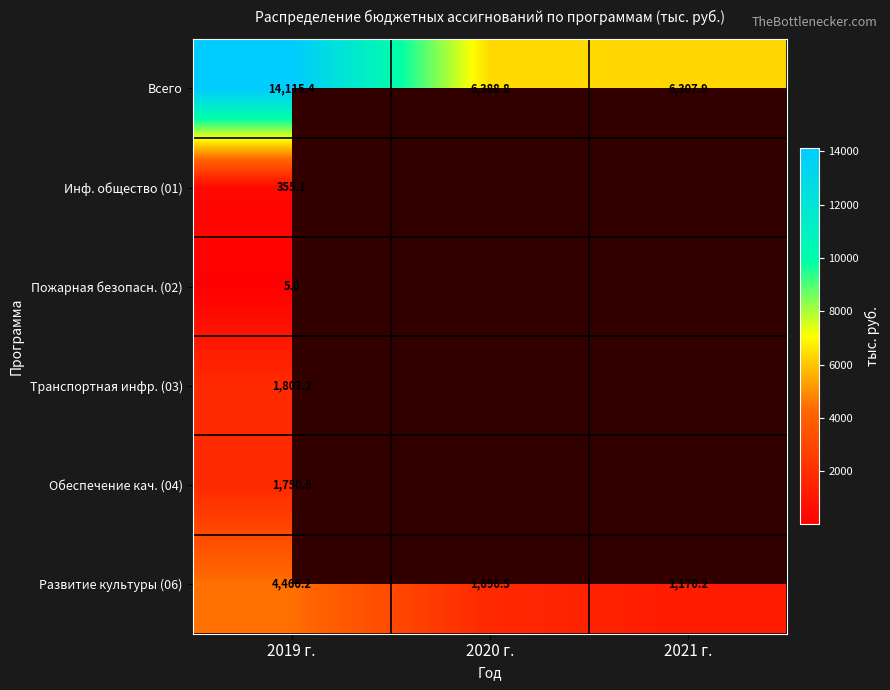

How many data points in Всего are less than 6388?

1